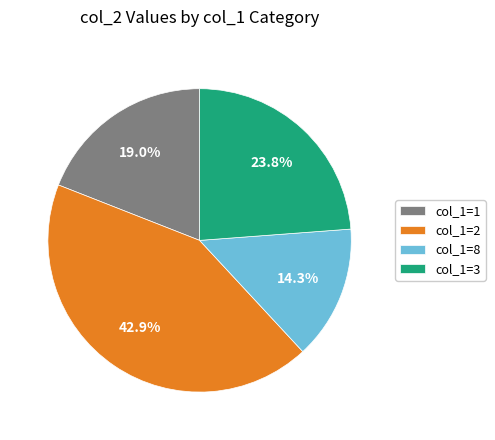

Which slice is the smallest?

col_1=8